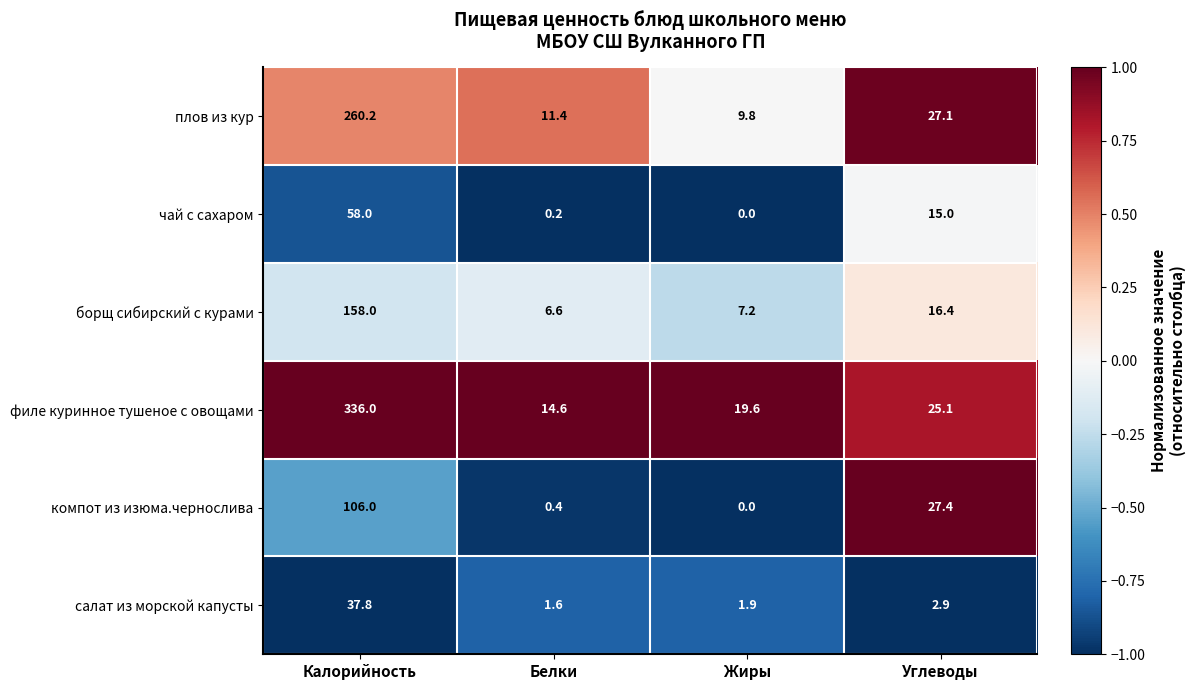

At how many categories does at least one series exceed 0?

4